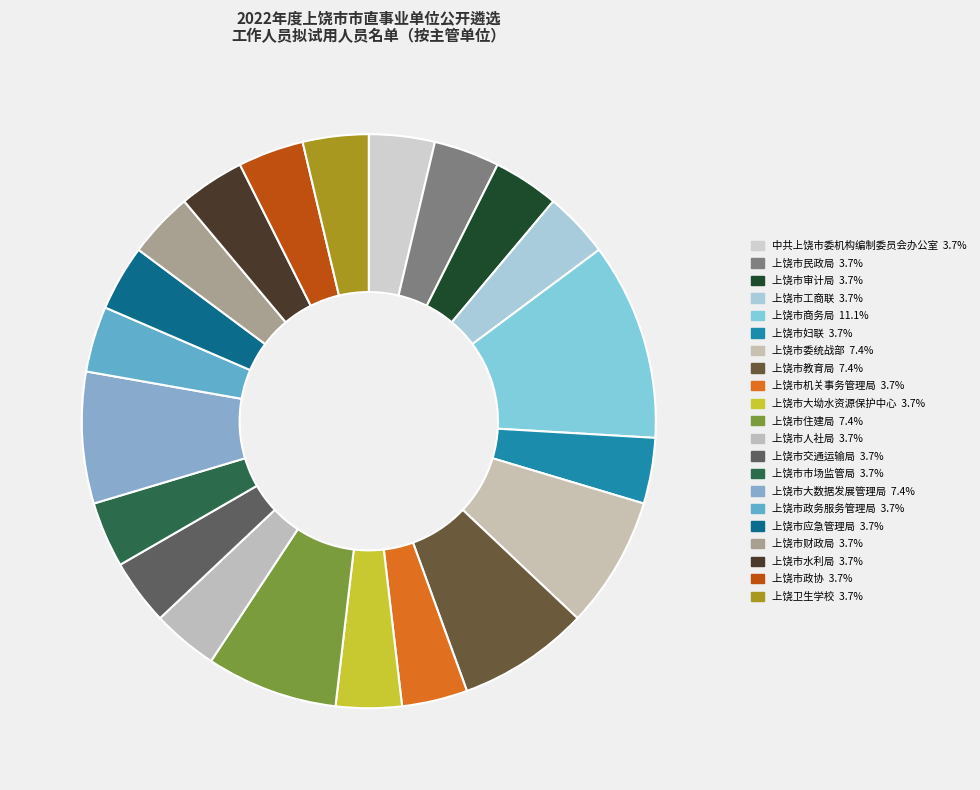

Count the number of slices in the pie.

21